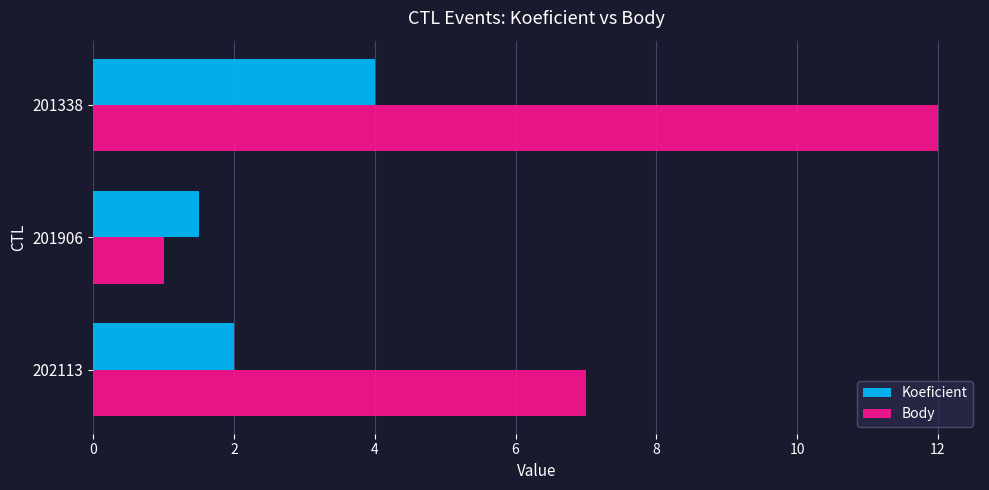

Count the number of categories in the chart.

3